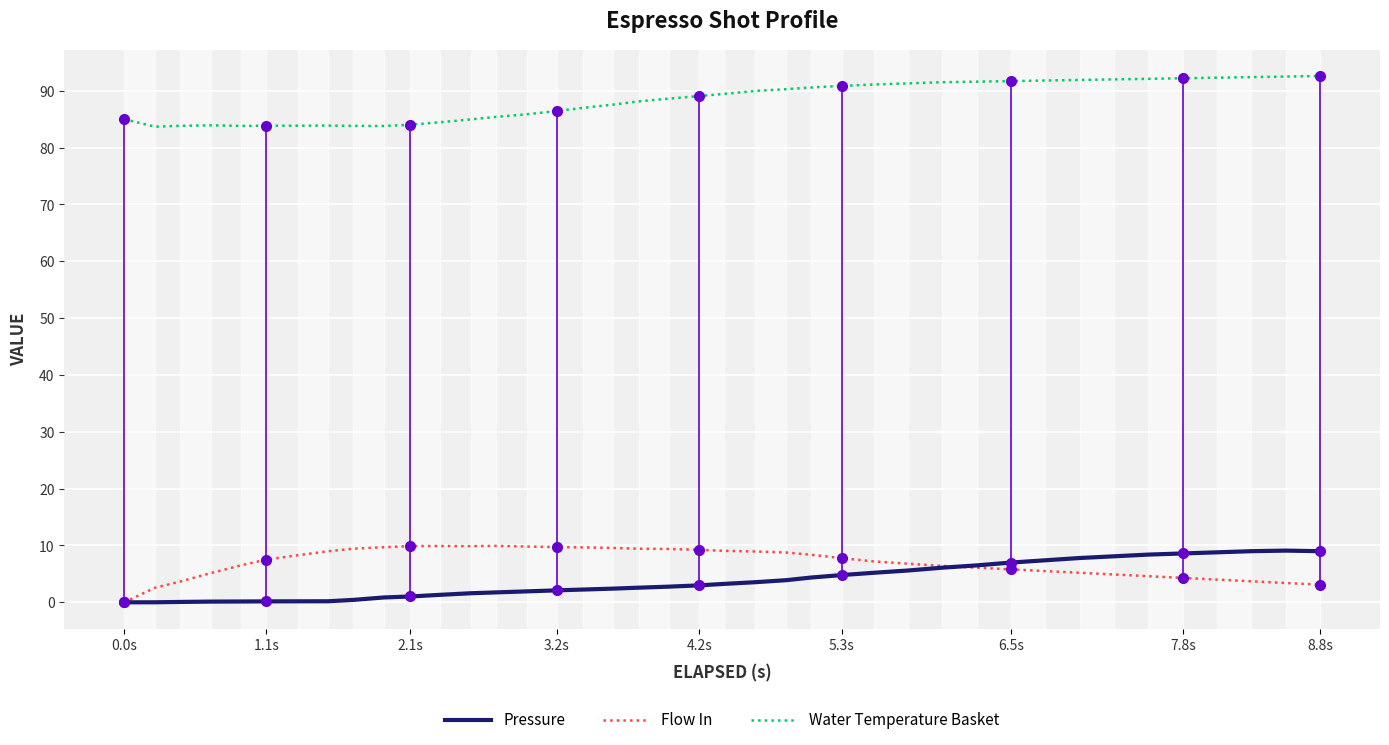

The Water Temperature Basket series shows 86.4 at 3.2s. True or false?

True